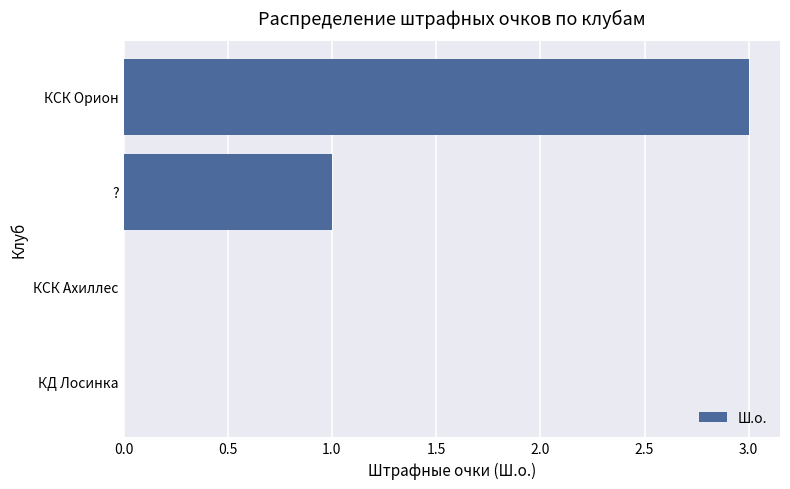

What is the sum of the values at КСК Орион and КСК Ахиллес?

3